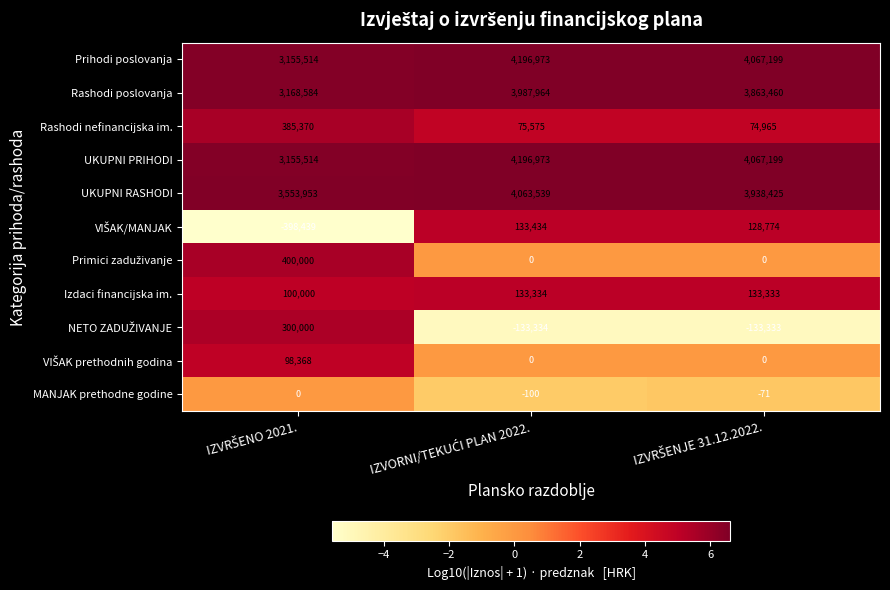

What is the difference between the maximum and minimum values in the MANJAK prethodne godine series?

100